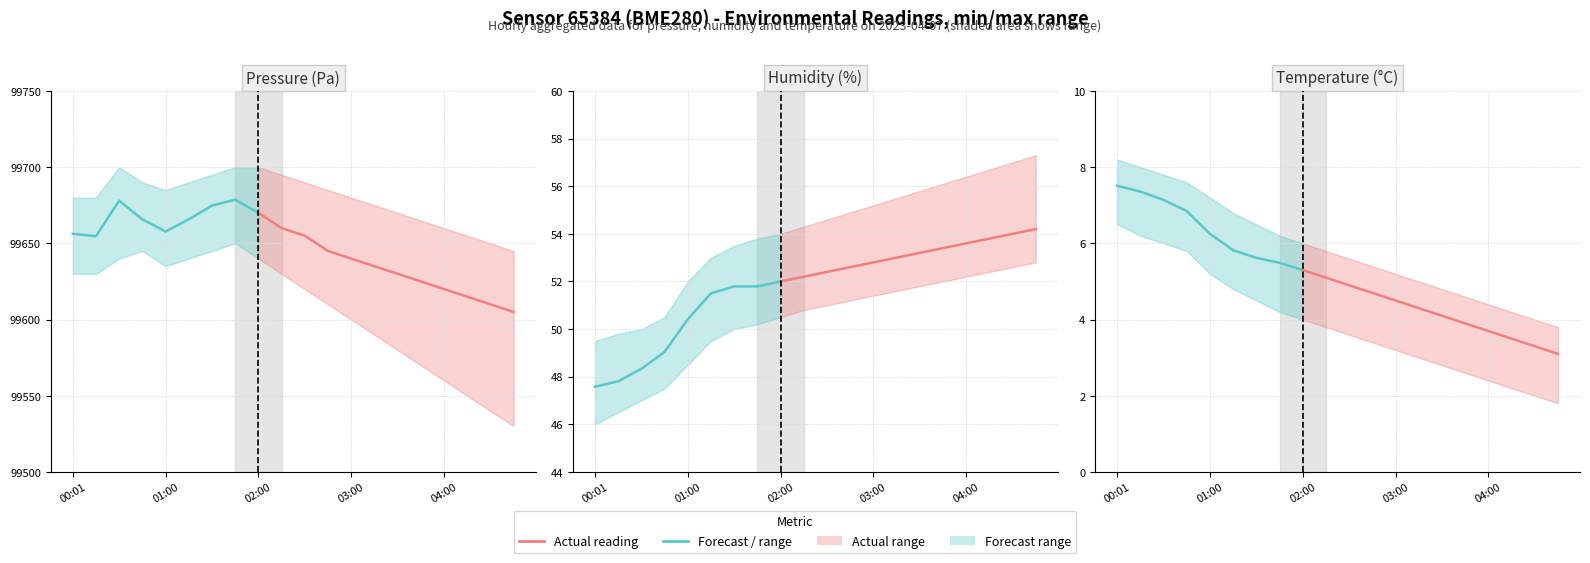

At which label does pressure first exceed 99655?

00:01